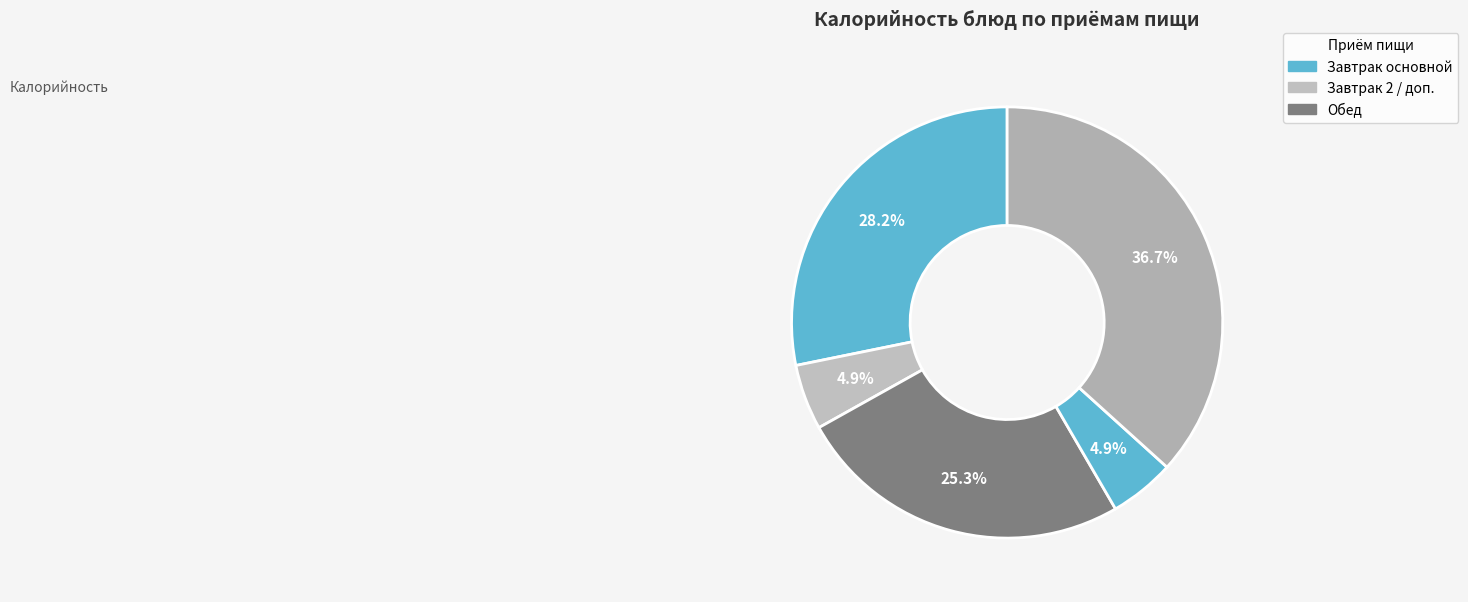

Count the number of slices in the pie.

5